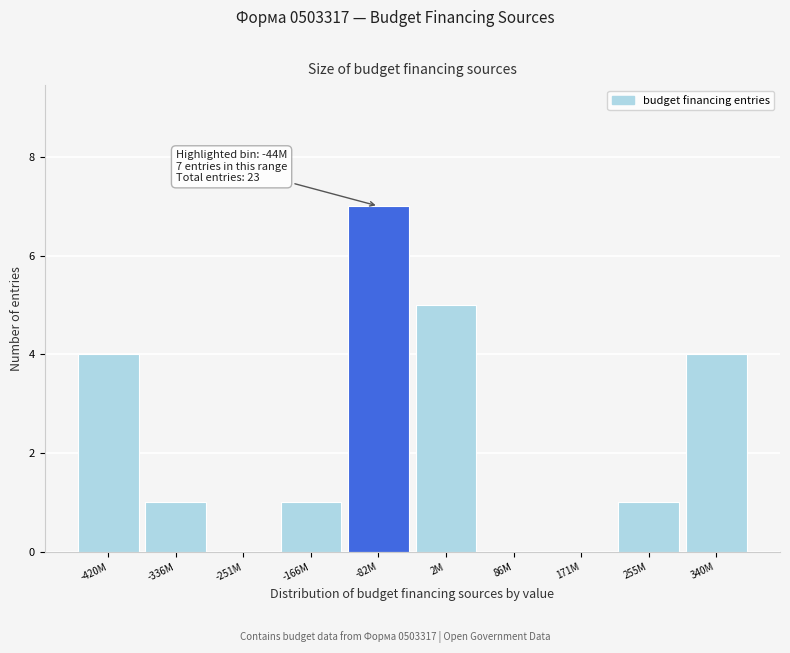

Reading right to left, what are all the values shown in this chart?

340M=4	255M=1	171M=0	86M=0	2M=5	-82M=7	-166M=1	-251M=0	-336M=1	-420M=4